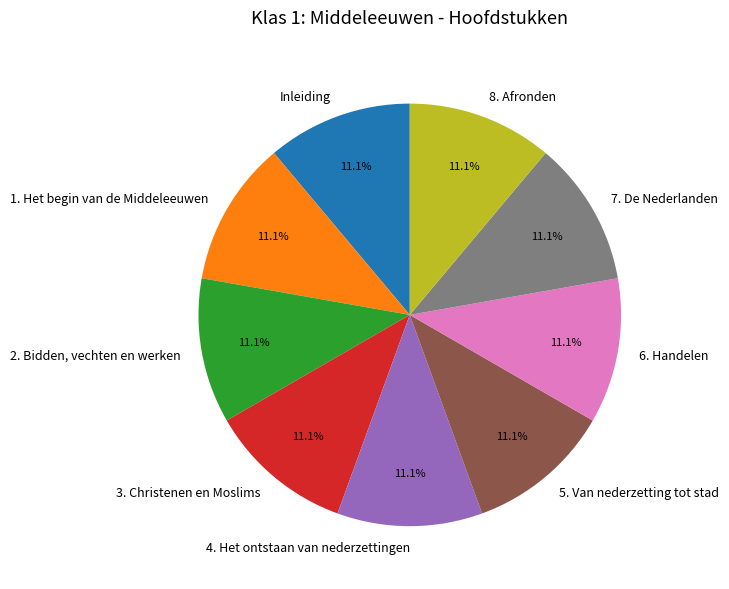

Does any single category account for the majority?

No